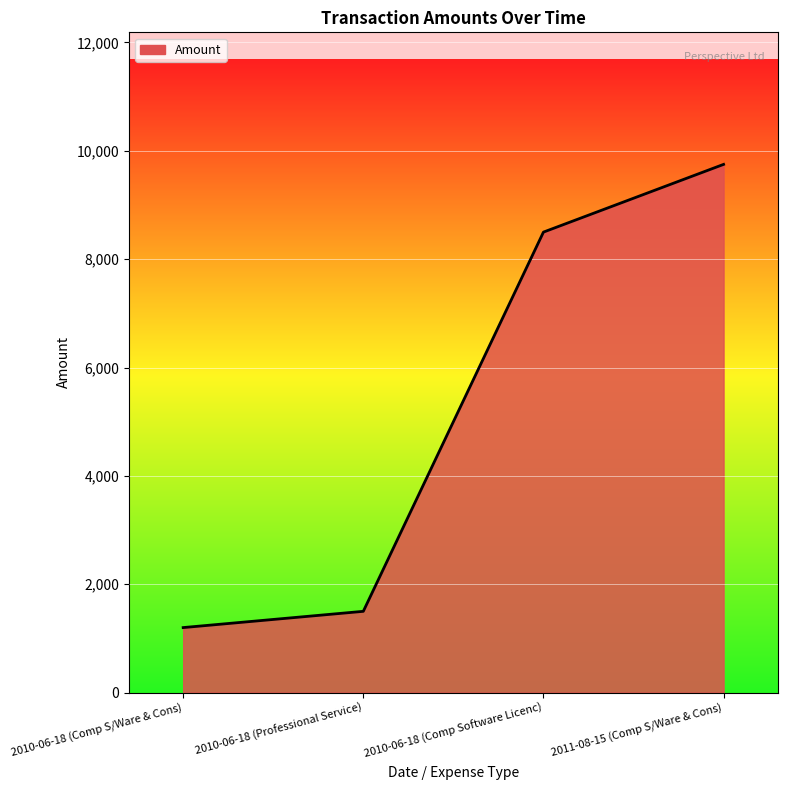

What is the approximate value at 2010-06-18 (Comp Software Licenc), to the nearest 10?

8500